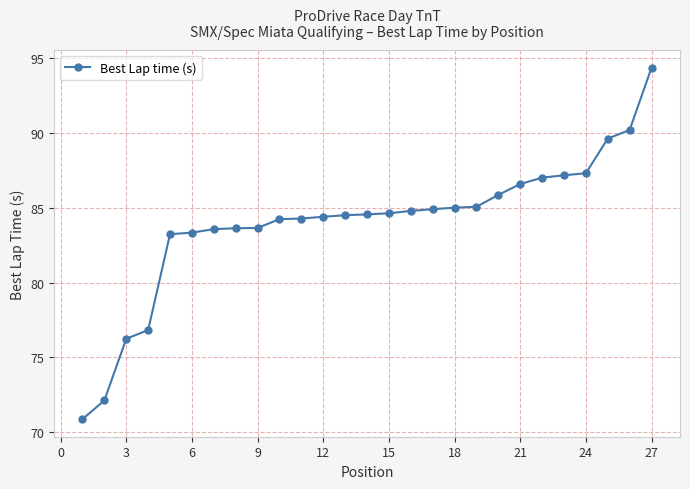

What is the value of the 23rd point from the left?

87.2